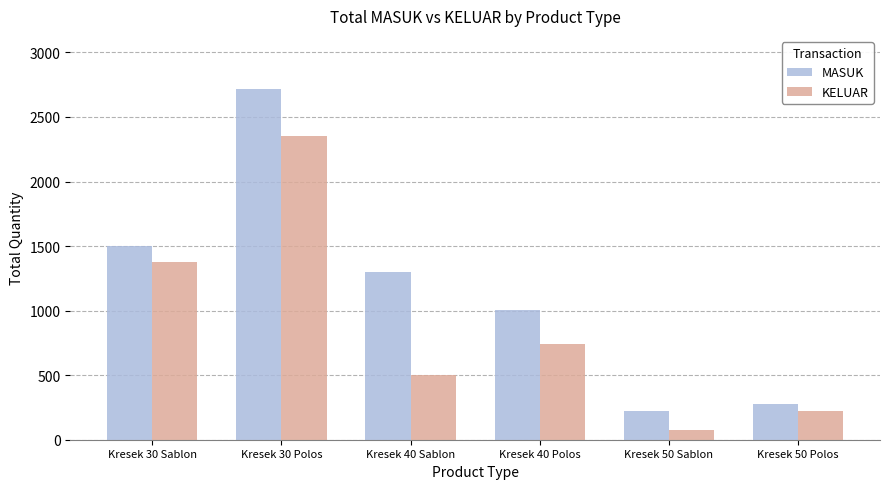

What is the difference between the maximum and second lowest values in the MASUK series?

2445